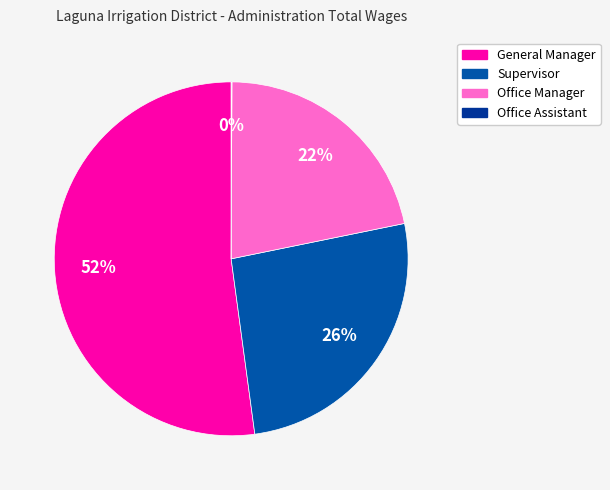

To the nearest percent, what is the average slice percentage?

25%